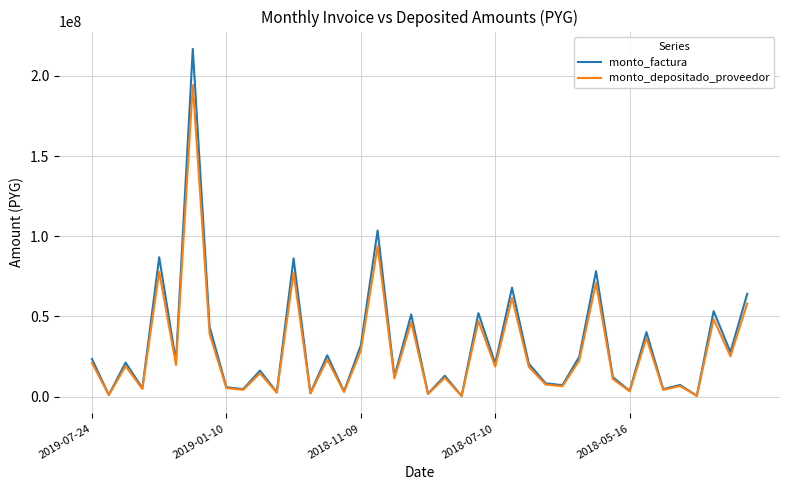

Which series has the widest spread of values?

monto_factura